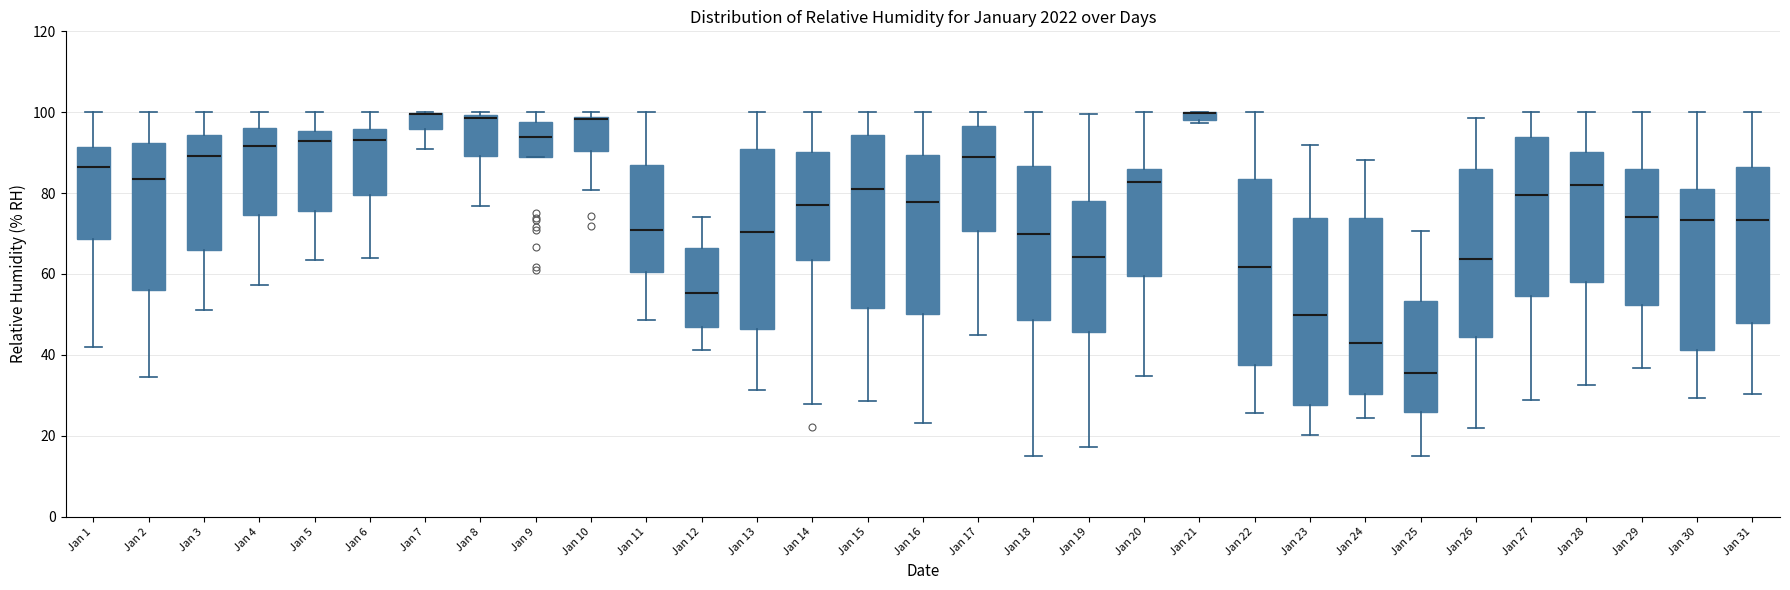

Where does the median line of the box for Jan 22 sit on the y-axis? The values are not printed on the chart, so give them approximately, as read against the axis.

62